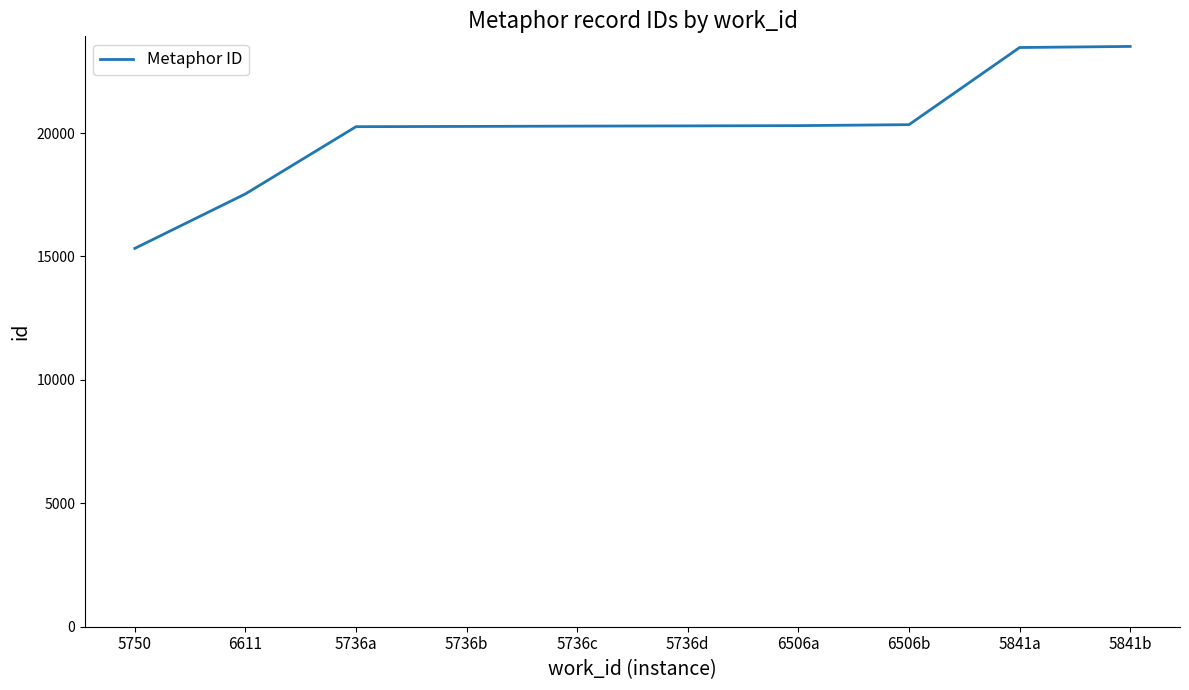

The value at 5736a is 26997. True or false?

False